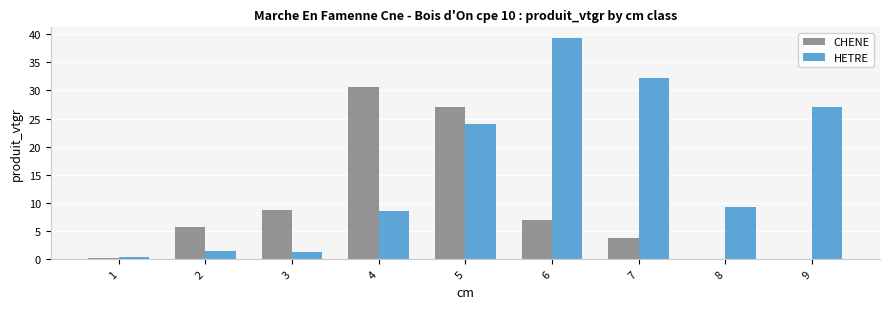

Which series changed the most between 4 and 5?

HETRE